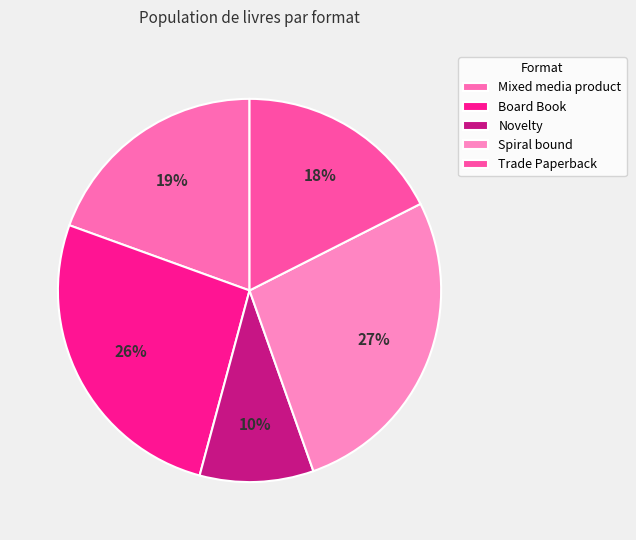

How many segments does this pie chart have?

5